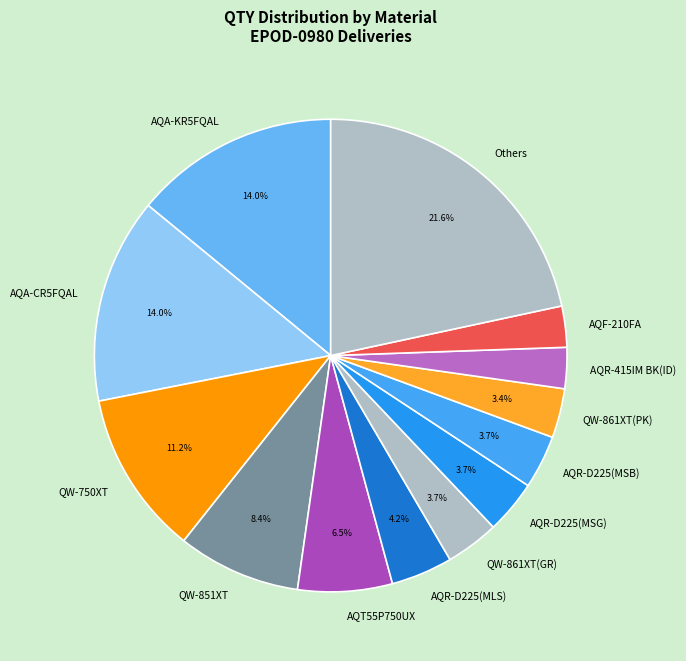

Count the number of slices in the pie.

13